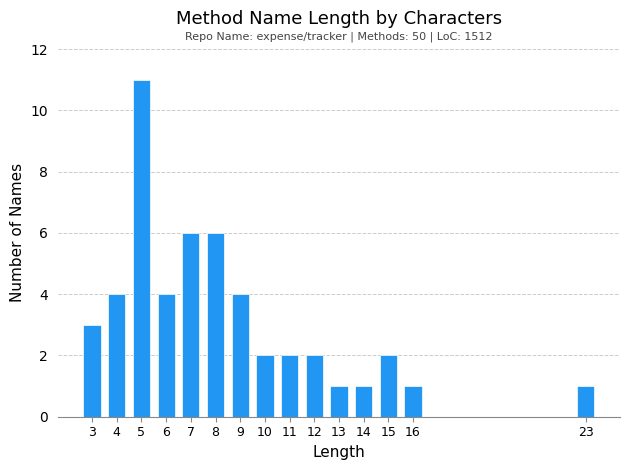

Reading left to right, extract all data points from this chart.

3	4	11	4	6	6	4	2	2	2	1	1	2	1	1